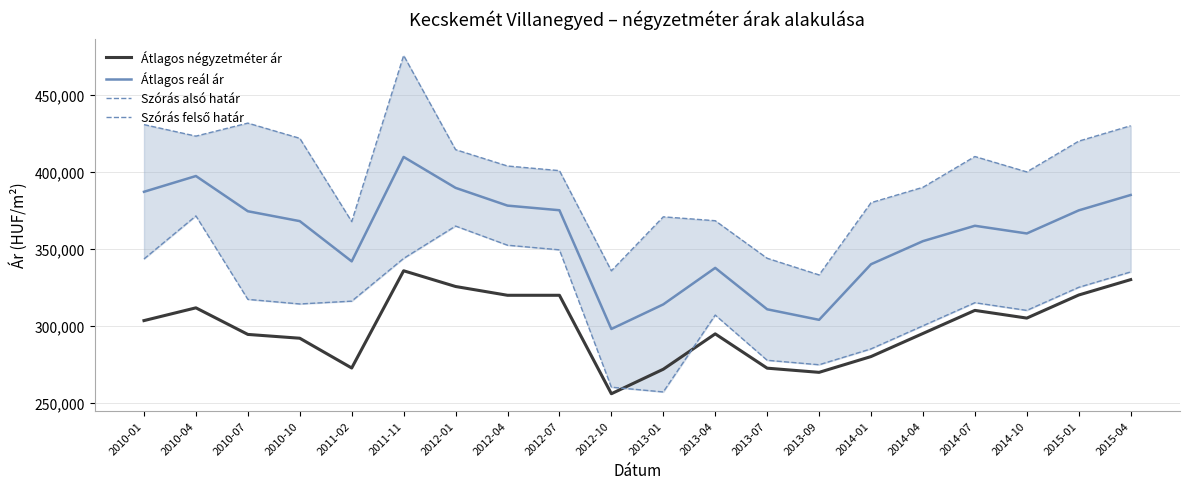

Where does the Szórás felső határ series first go above 403833?

2010-01